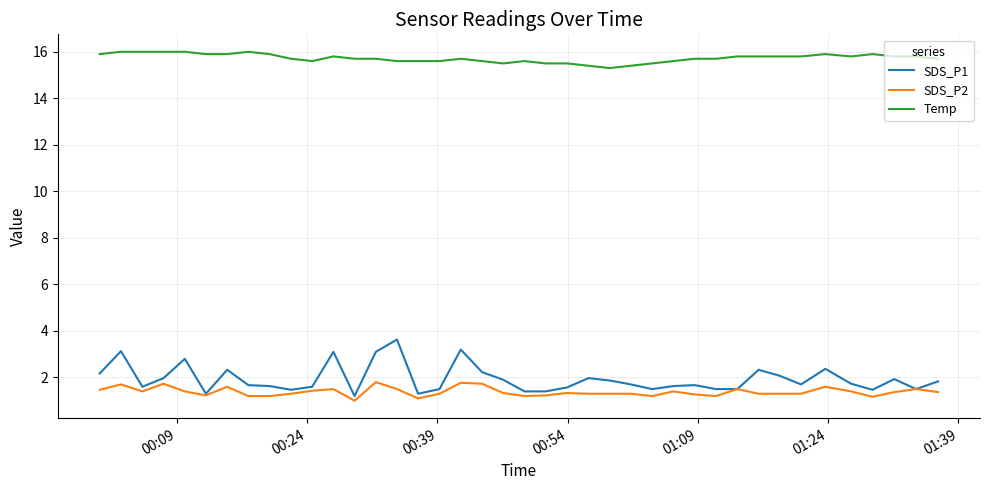

Which series has the largest total across all categories?

Temp